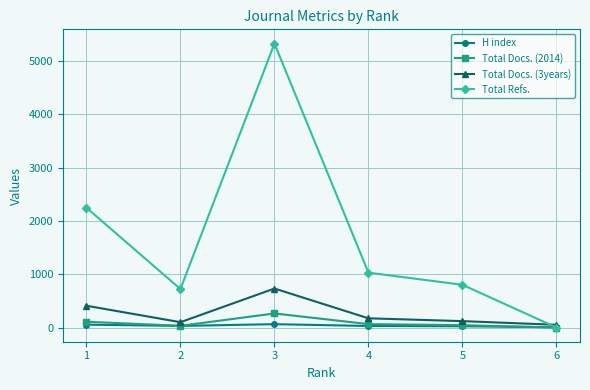

What is the maximum value shown in the chart?

5332